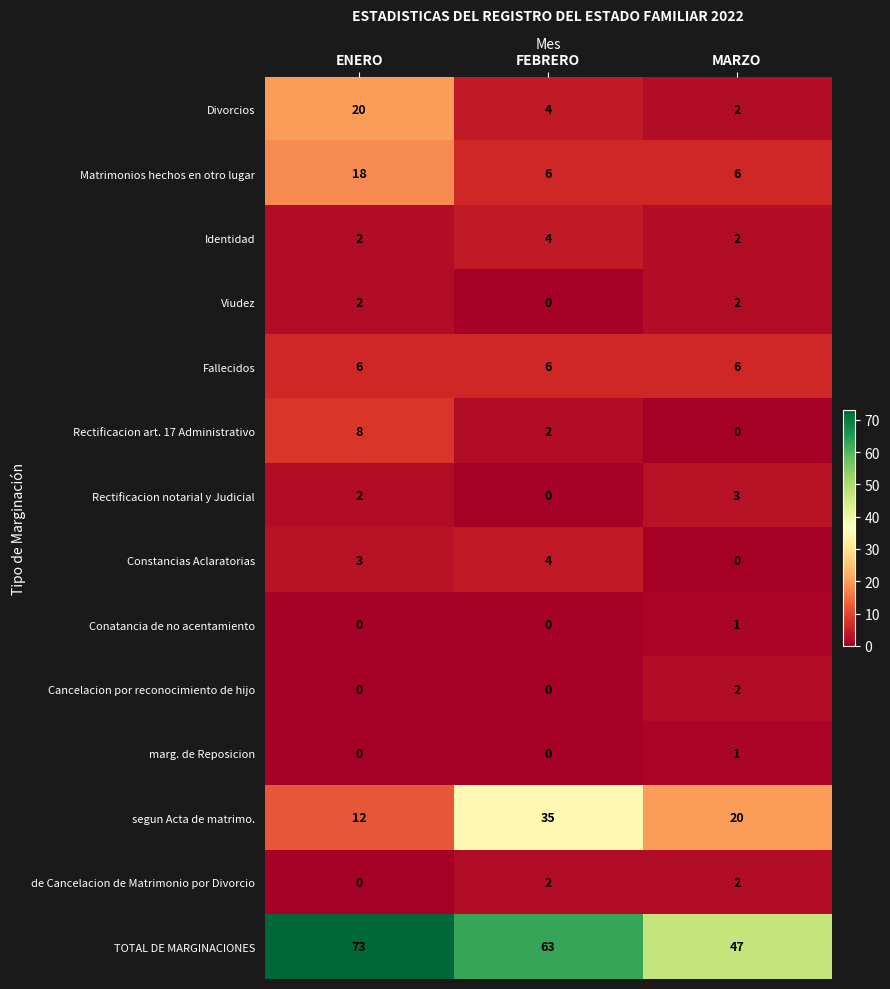

Is the value of marg. de Reposicion at ENERO greater than the value of Rectificacion notarial y Judicial at MARZO?

No